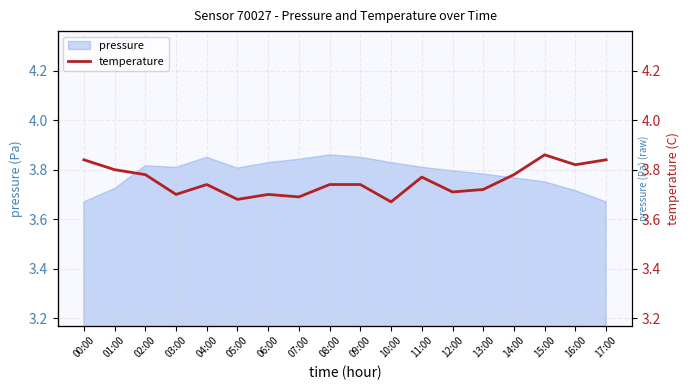

True or false: pressure has a value of 1.4 at 08:00.

False